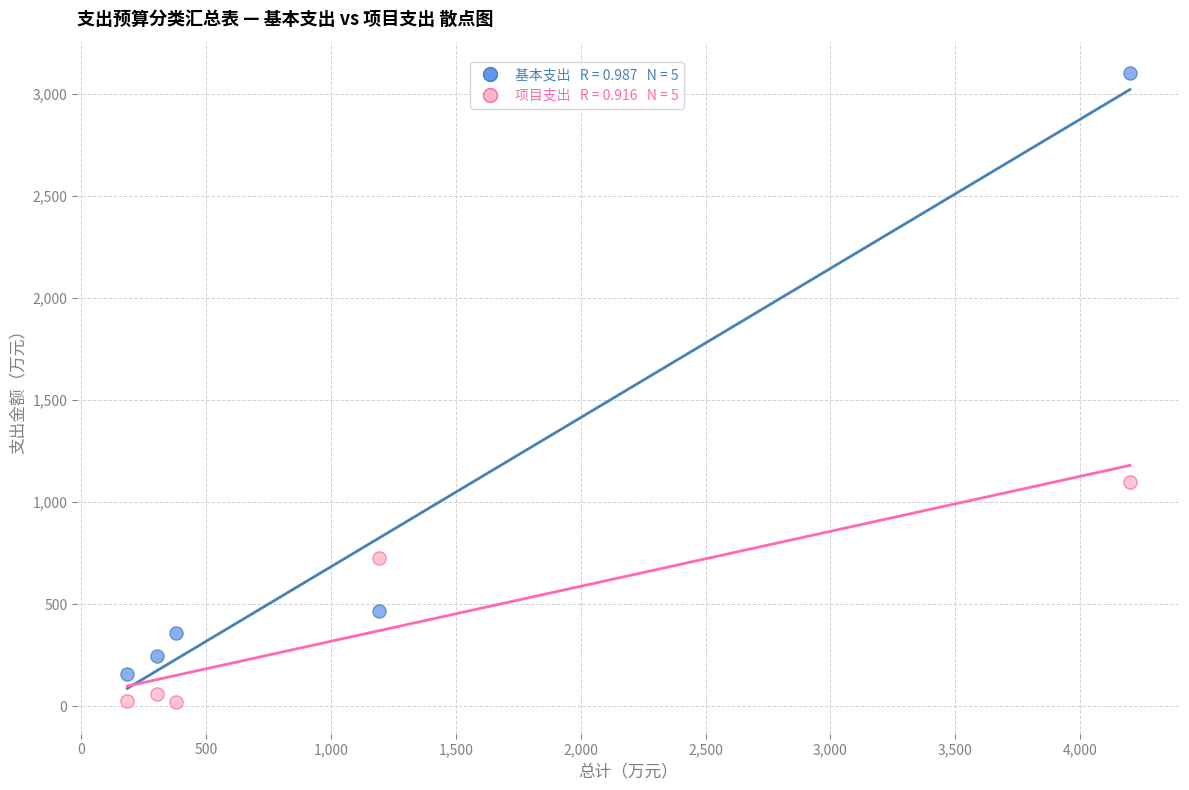

Across all data points, what is the average Y value?

625.9